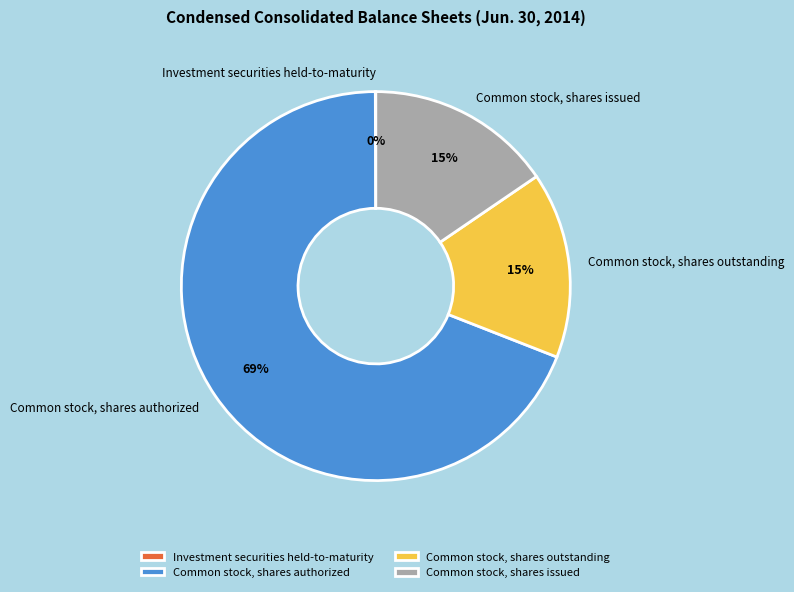

What is the majority slice?

Common stock, shares authorized